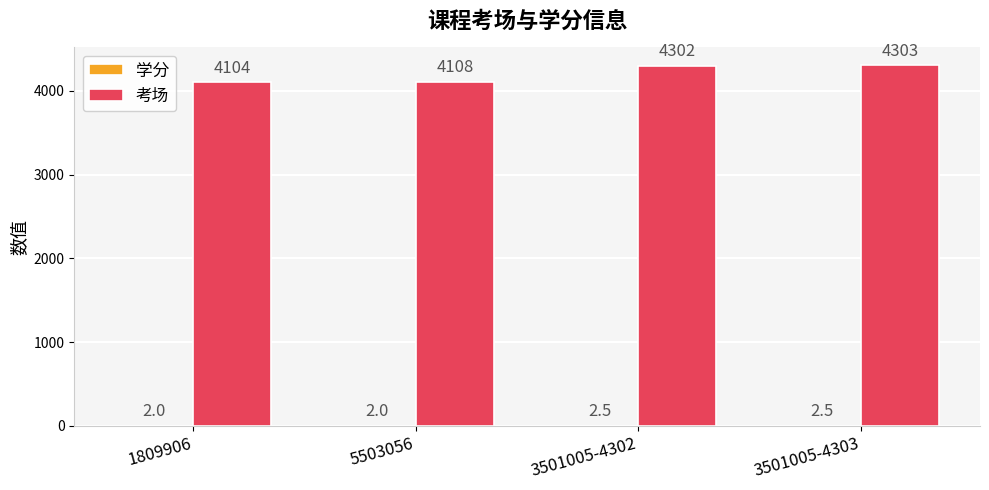

Which series changed the most between 5503056 and 3501005-4302?

考场